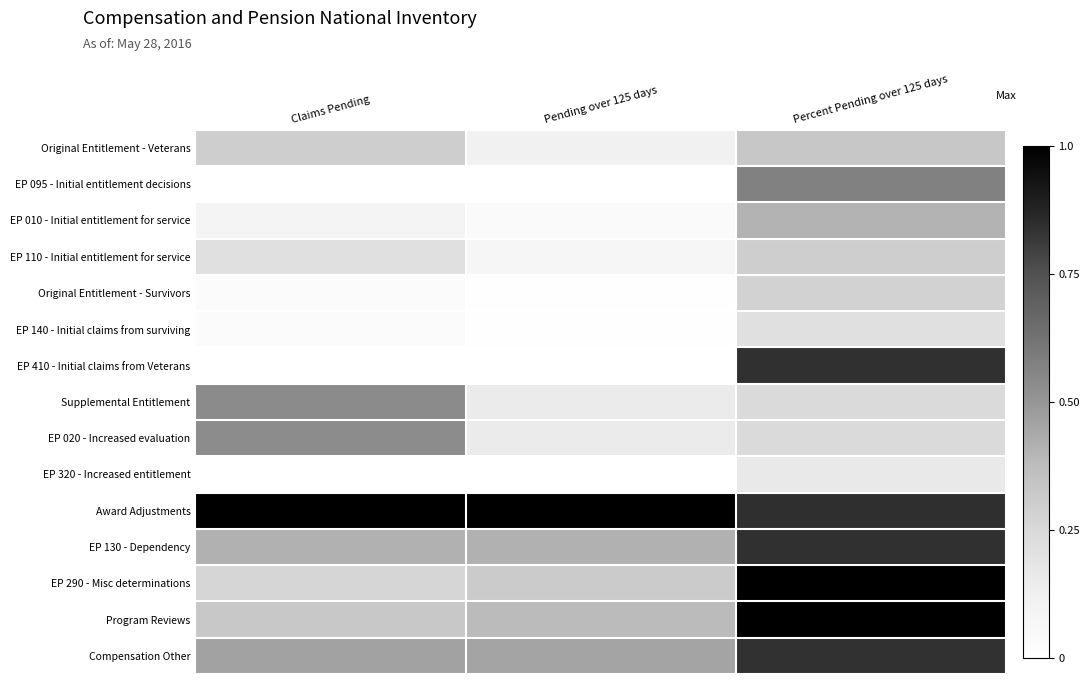

Which has a higher value, Pending over 125 days or Claims Pending?

Claims Pending